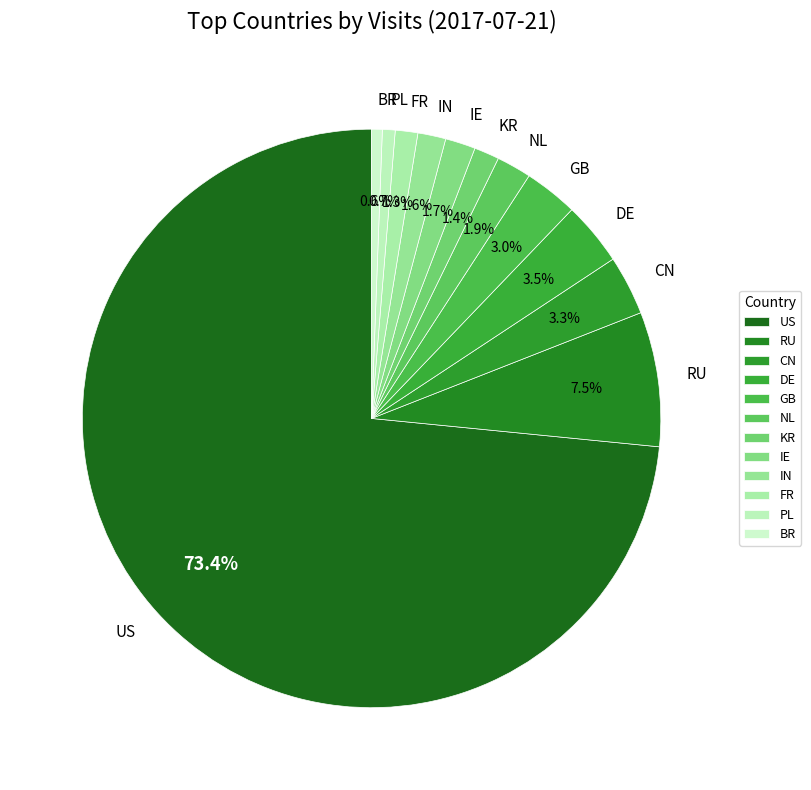

How many segments does this pie chart have?

12